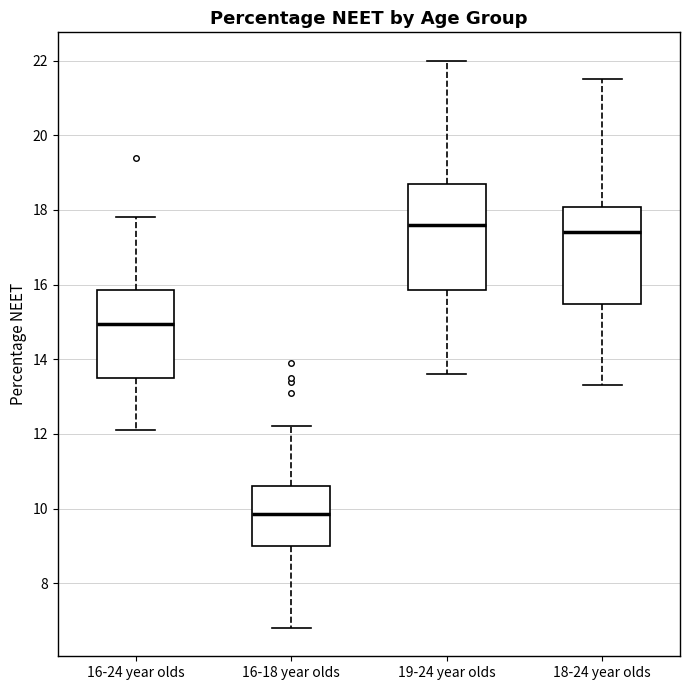

Comparing the boxes themselves (not the whiskers), which one is the tallest?

19-24 year olds